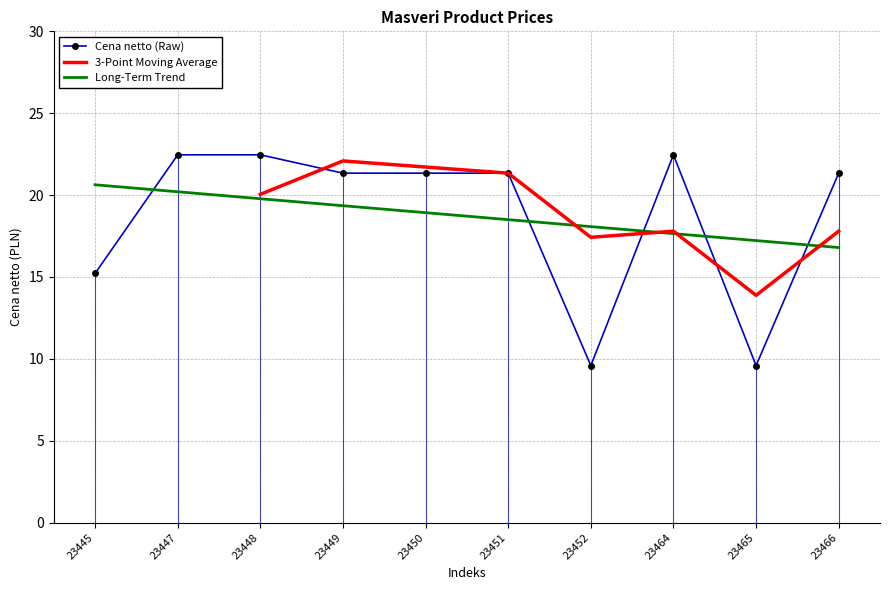

At which category does the data reach its first local valley?

23452